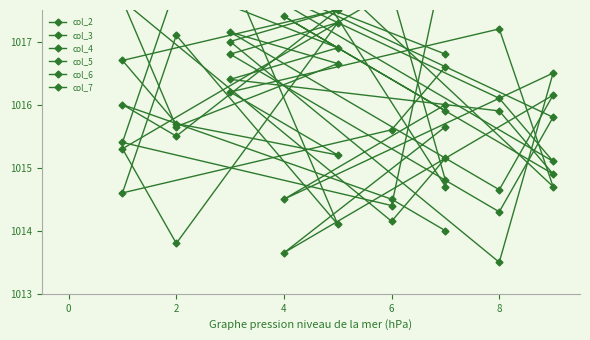

The col_2 series shows 1014.5 at 4. True or false?

True